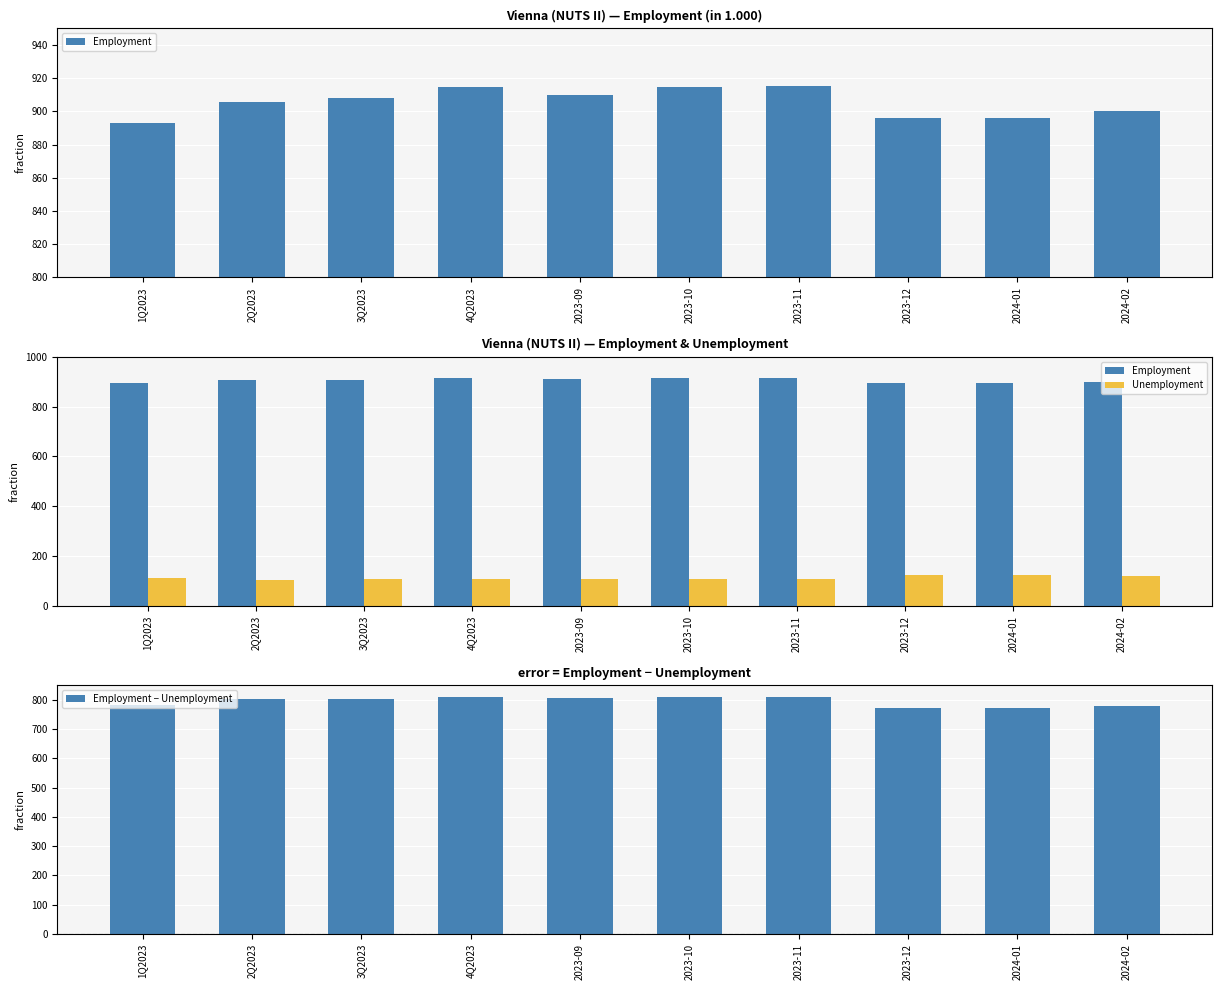

Where does the Employment series first go above 908?

3Q2023